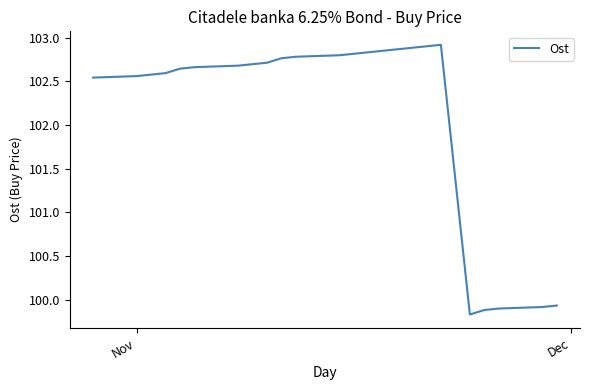

What is the difference between the maximum and minimum values?

3.1